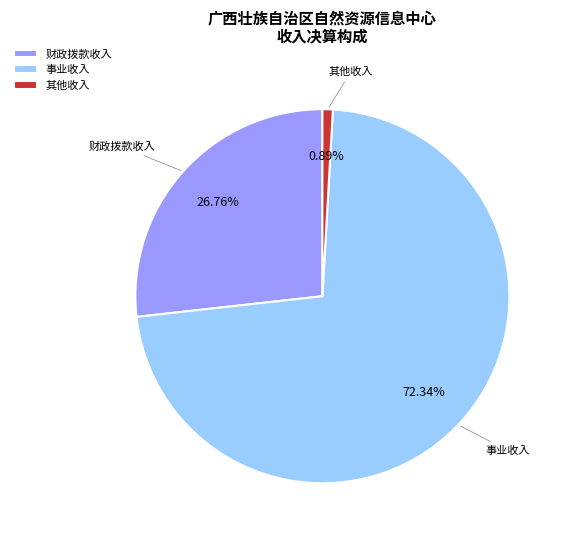

Is there any slice that represents more than half of the pie?

Yes